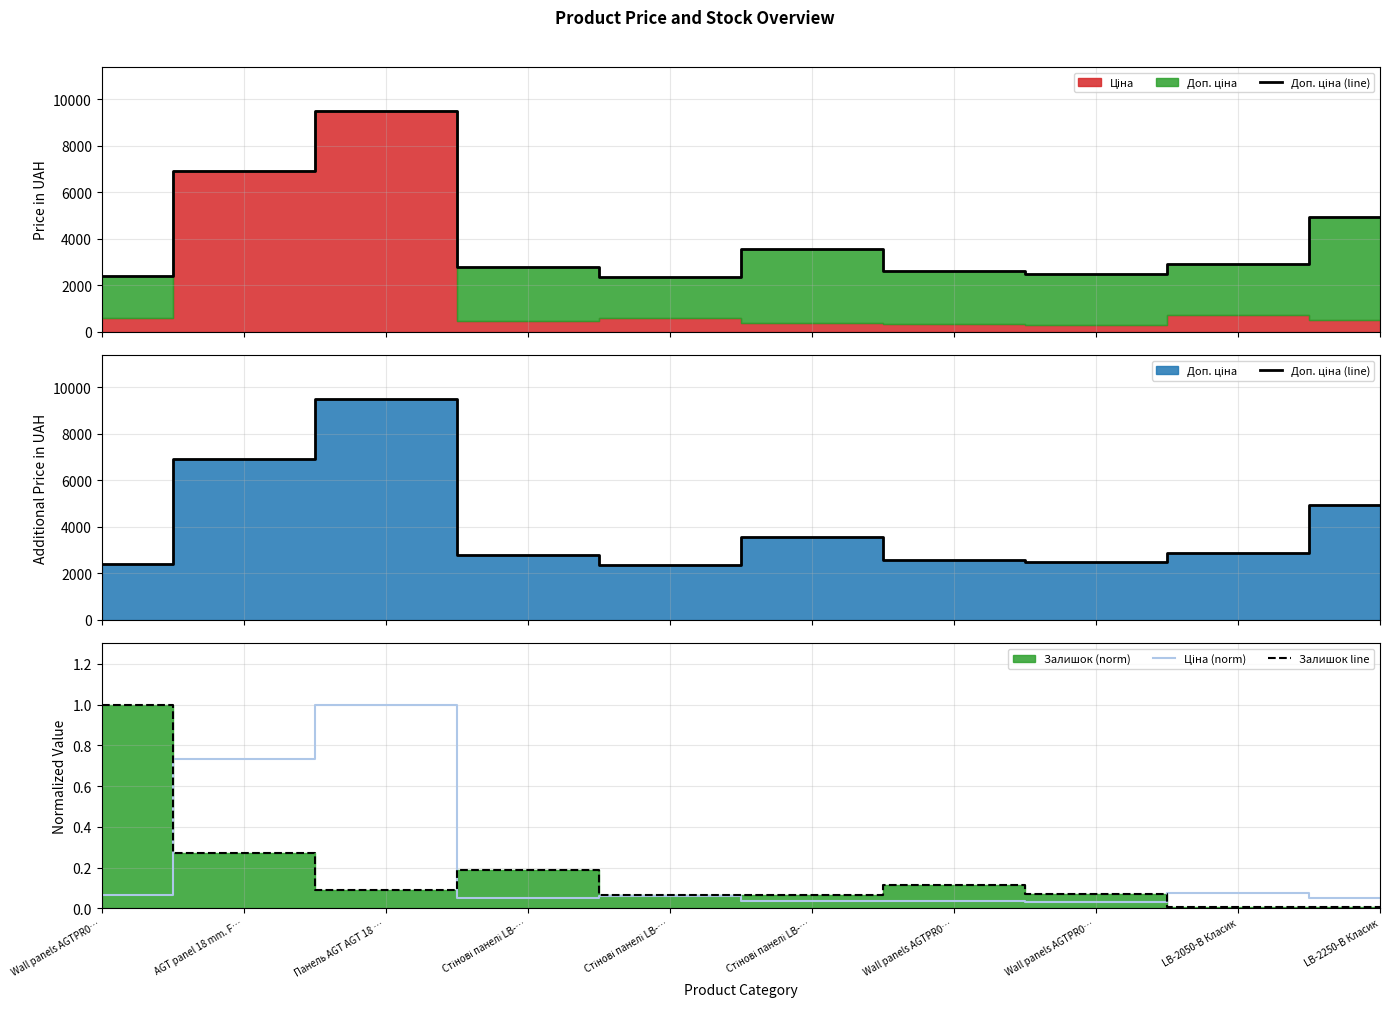

What is the difference between the maximum and second lowest values in the Ціна (norm) series?

1.0